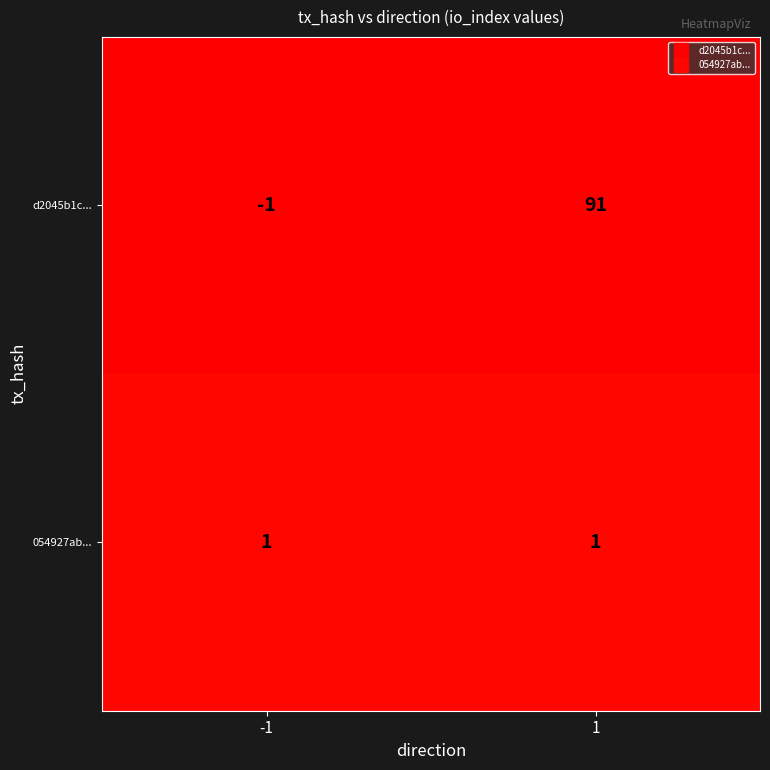

Reading left to right, what are all the values shown in this chart?

d2045b1c...: -1=-1	1=91
054927ab...: -1=1	1=1